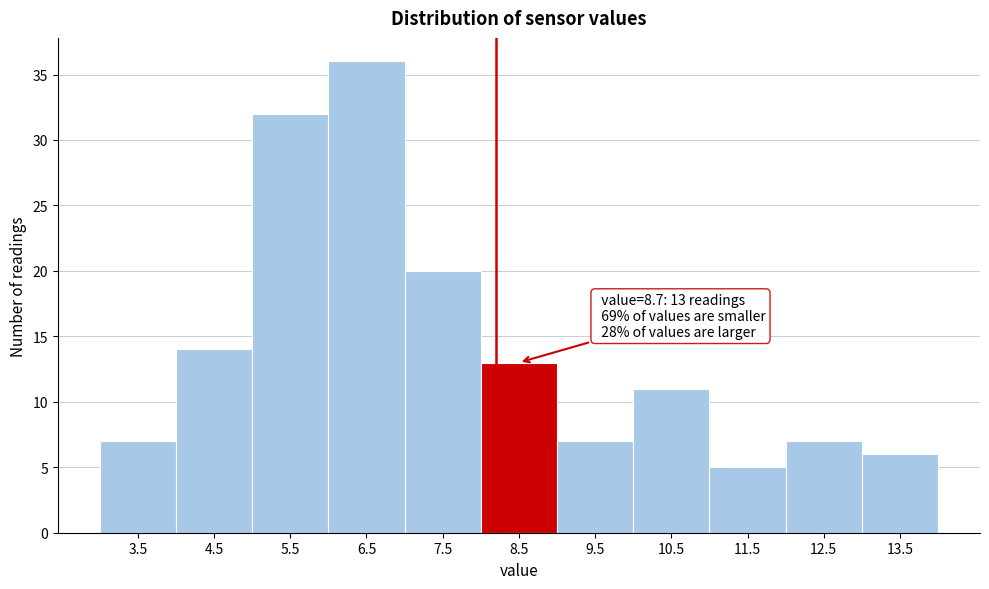

Reading right to left, list all the values displayed in this chart.

6	7	5	11	7	13	20	36	32	14	7